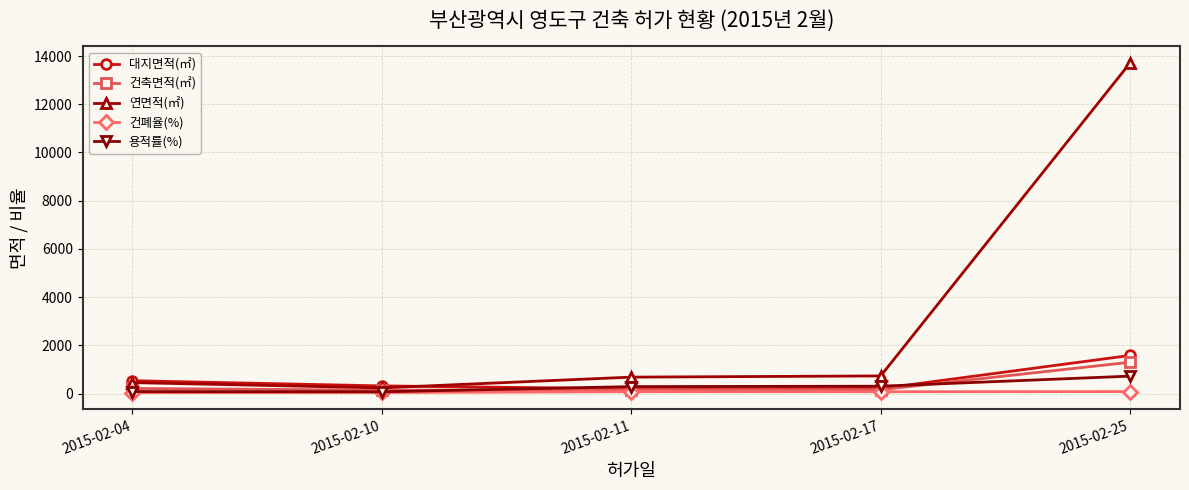

Where is the first local minimum for 연면적(㎡)?

2015-02-10